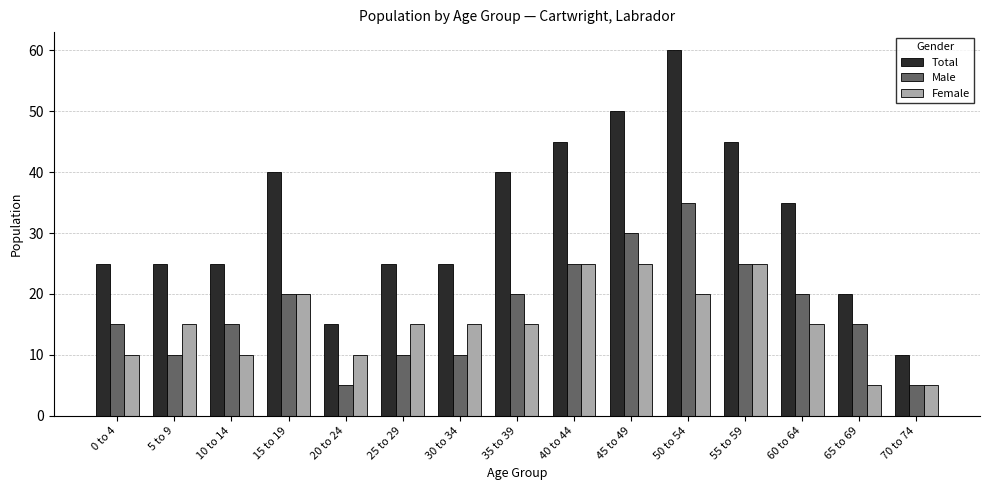

Which series changed the most between 0 to 4 and 40 to 44?

Total